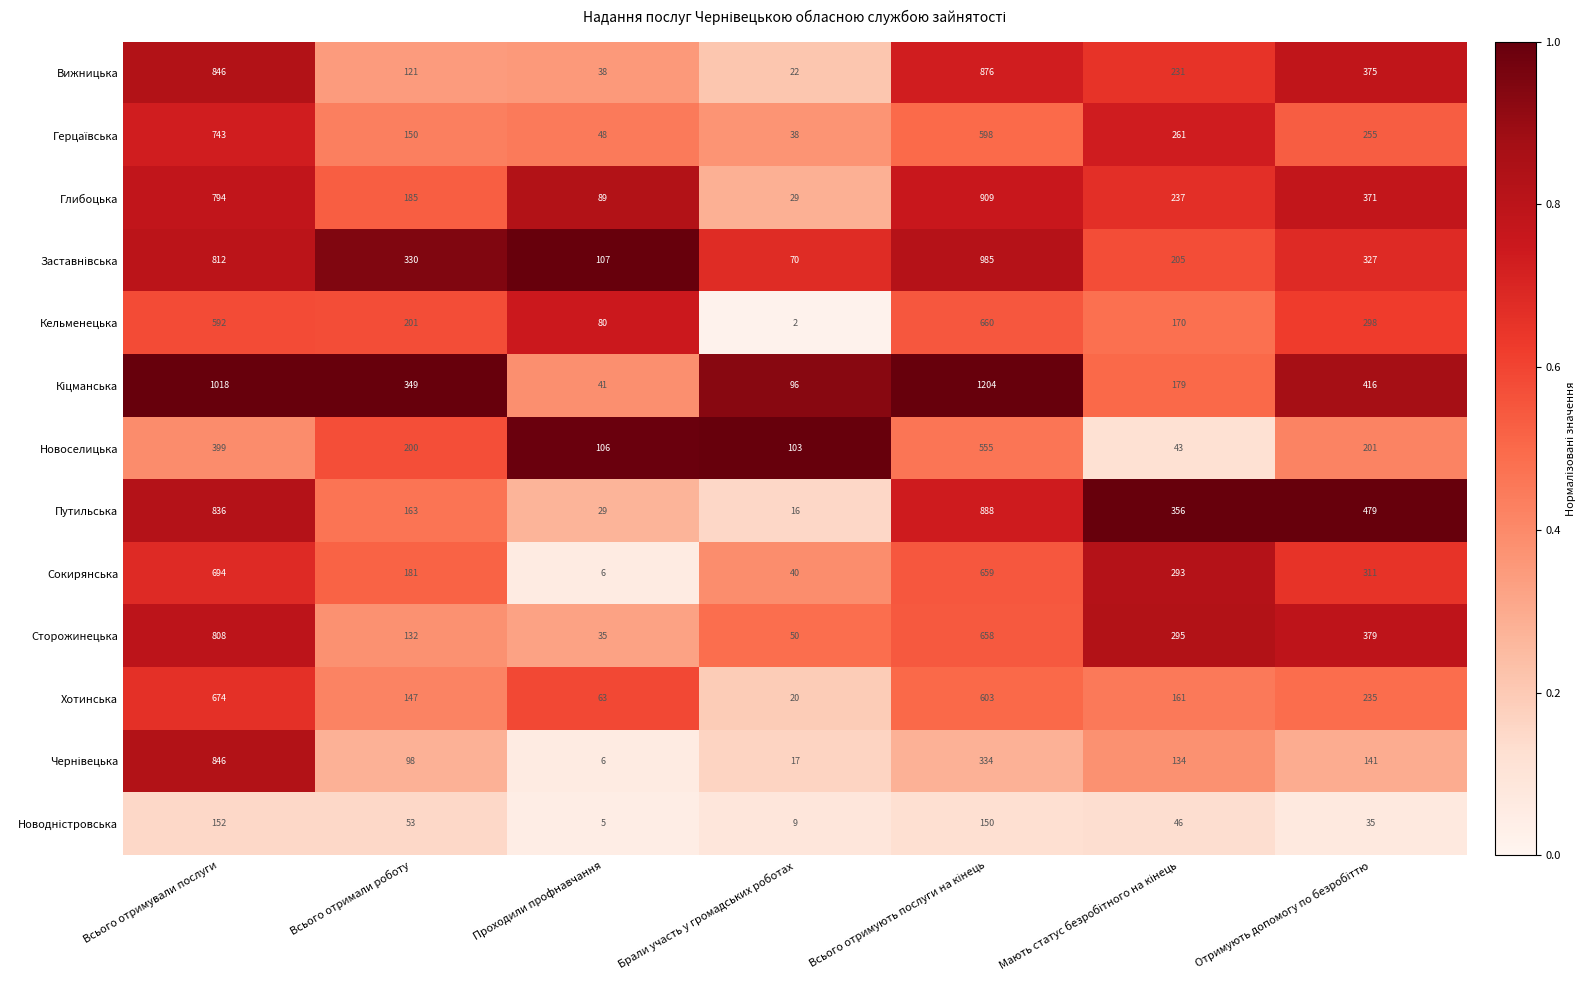

At which category is the sum across all series the highest?

Всього отримували послуги